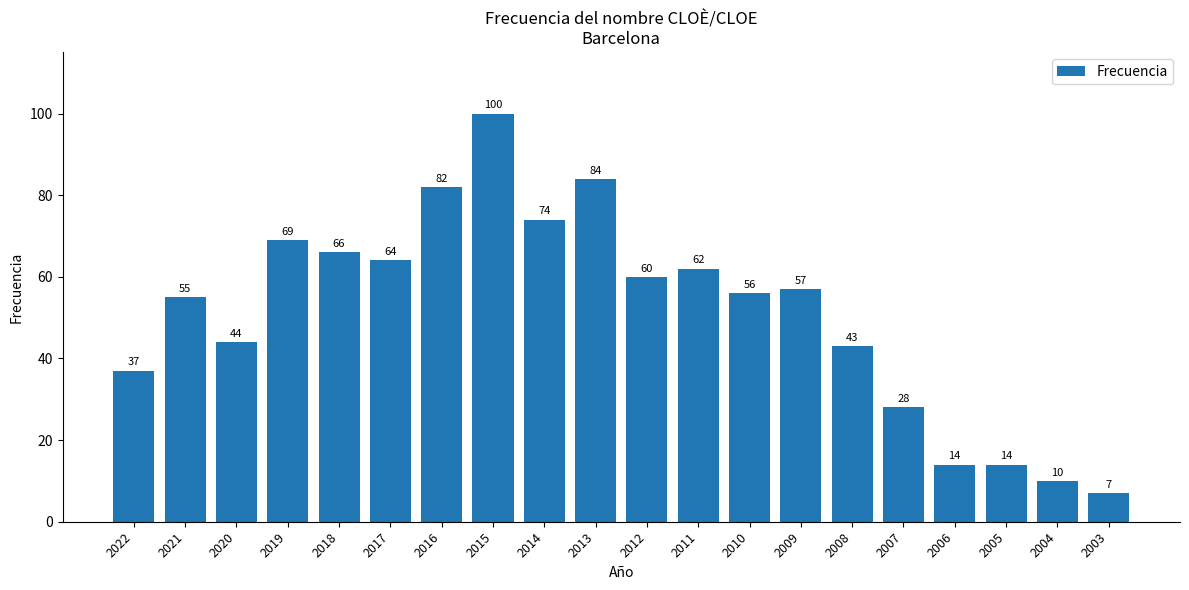

How many series are shown in this chart?

1